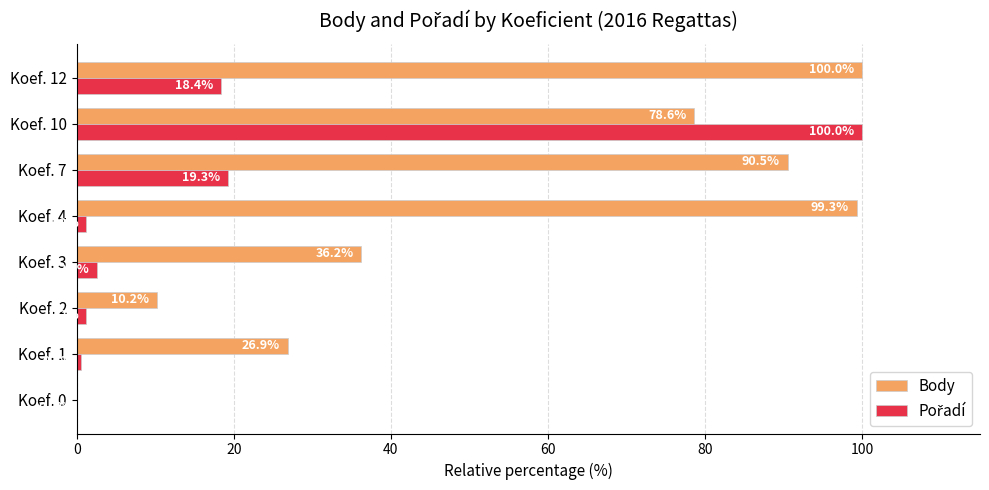

The value of Body at Koef. 12 is 100.0. True or false?

True